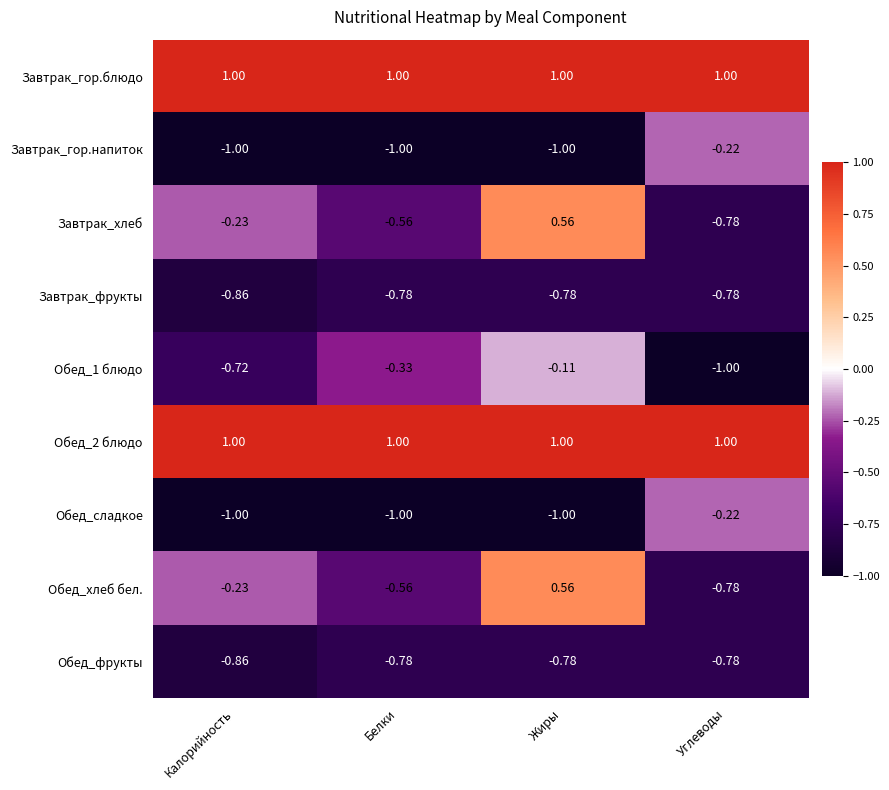

How many positive values does the Завтрак_хлеб series have?

1